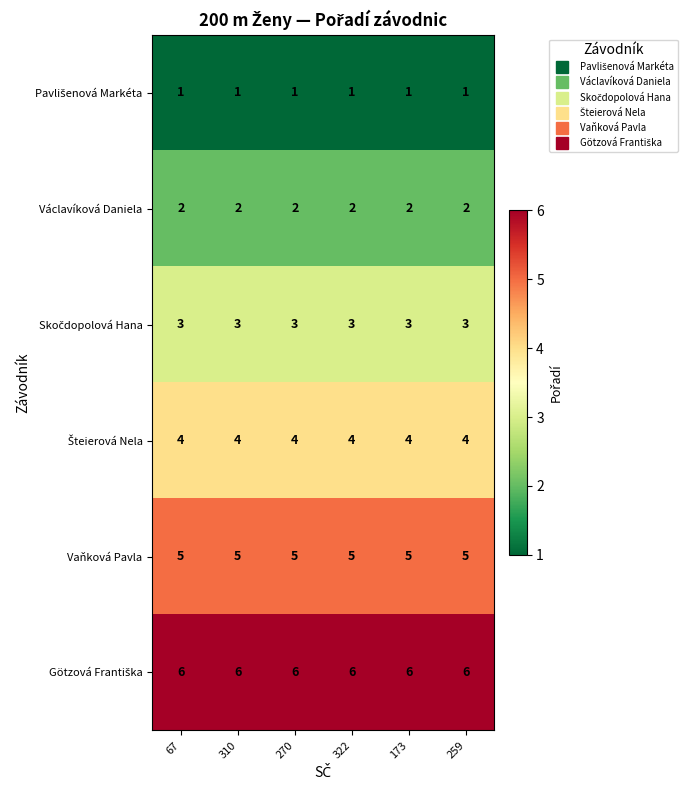

Is it true that Václavíková Daniela equals 2 at 173?

True